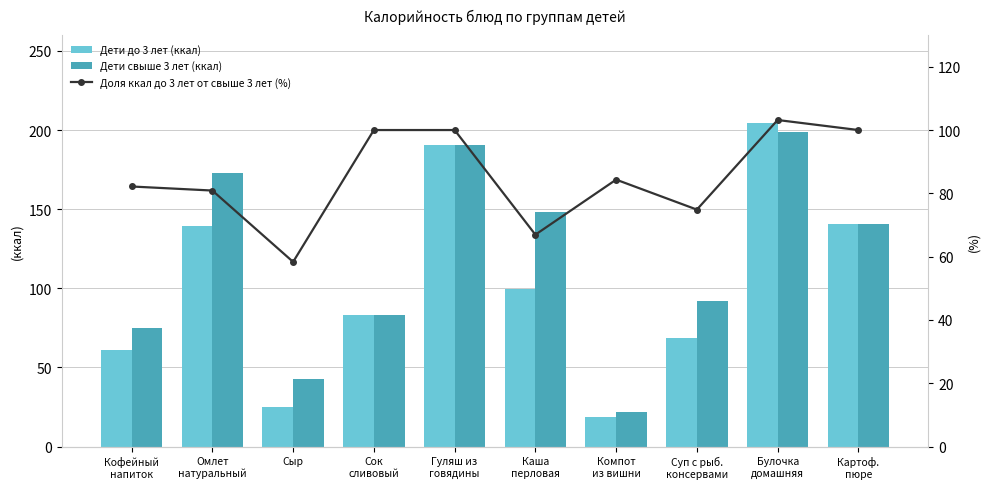

Is it true that Доля ккал до 3 лет от свыше 3 лет (%) equals 152.5 at Картоф.
пюре?

False